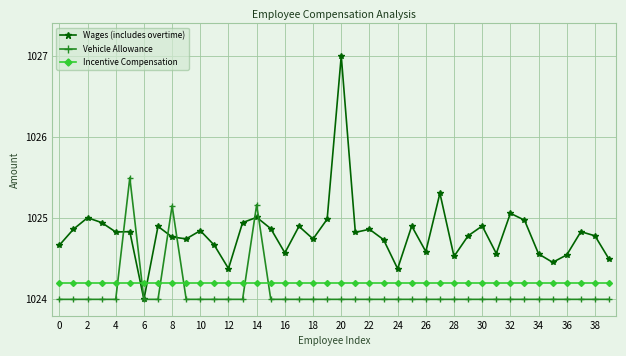

What is the greatest value displayed?

1027.0